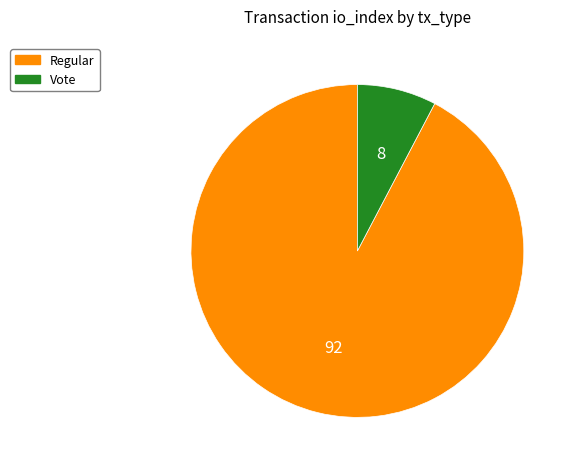

Between Regular and Vote, which is larger?

Regular